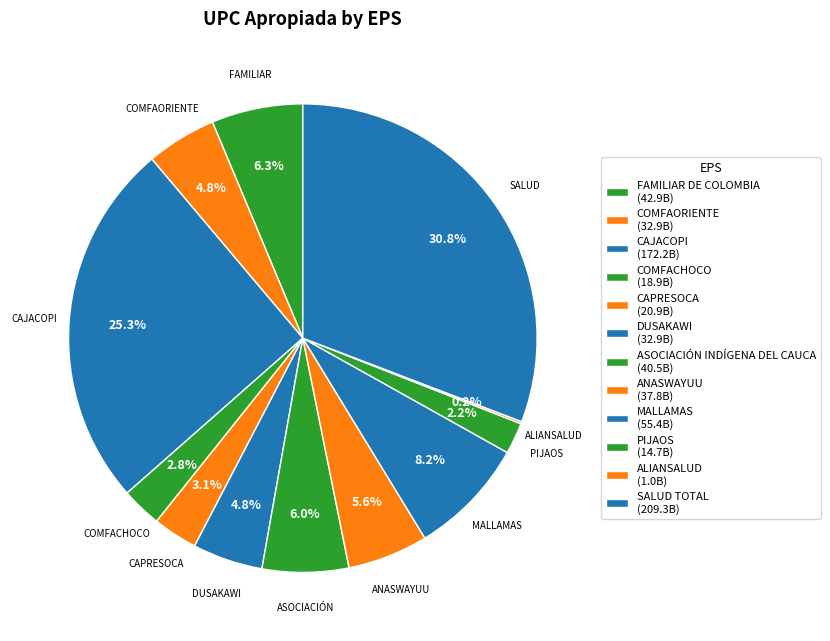

What is the ratio of the value at ASOCIACIÓN INDÍGENA DEL CAUCA to the value at DUSAKAWI?

1.2